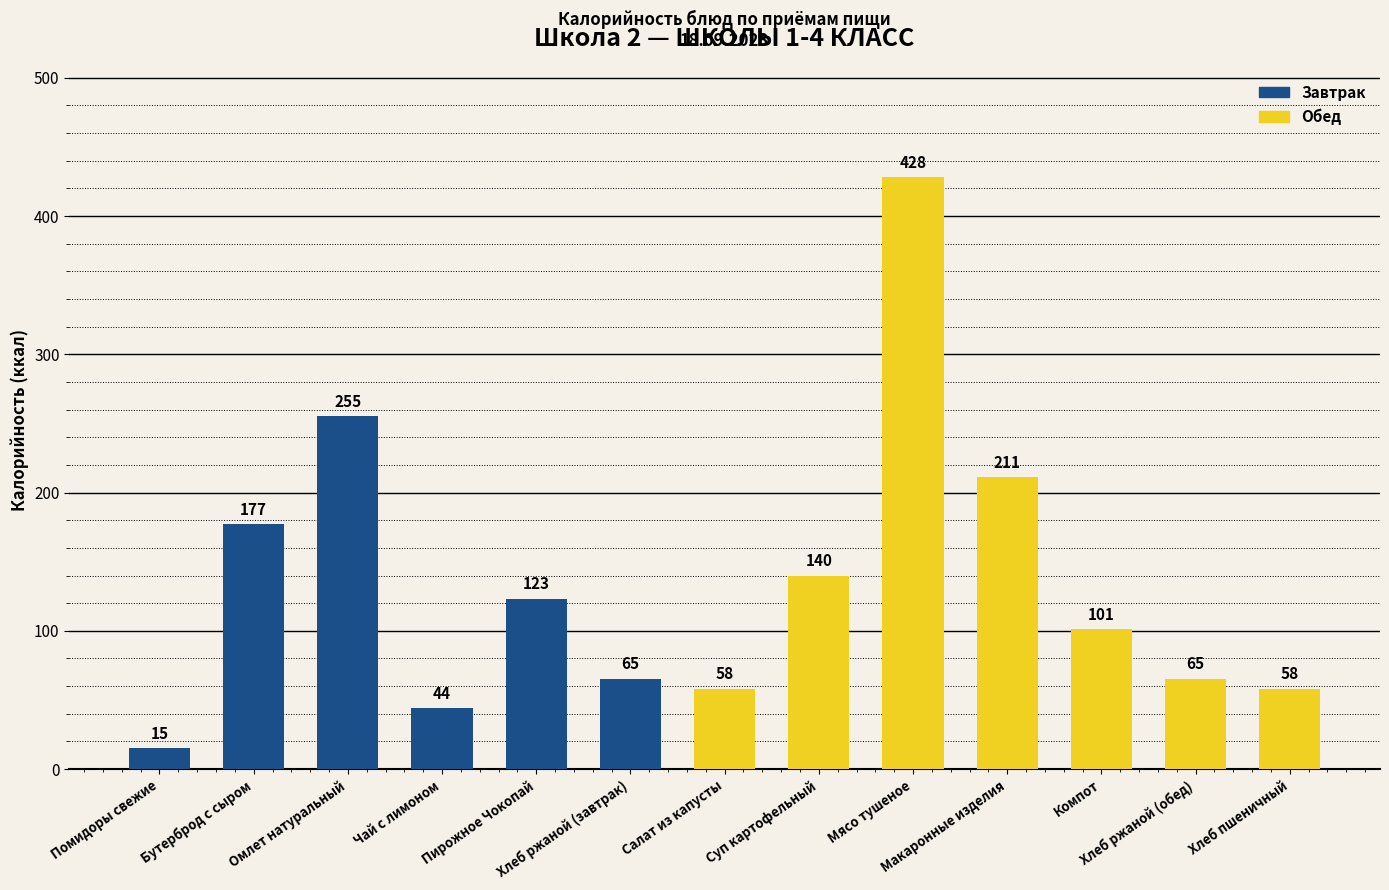

At which label does the data first exceed 101?

Бутерброд с сыром